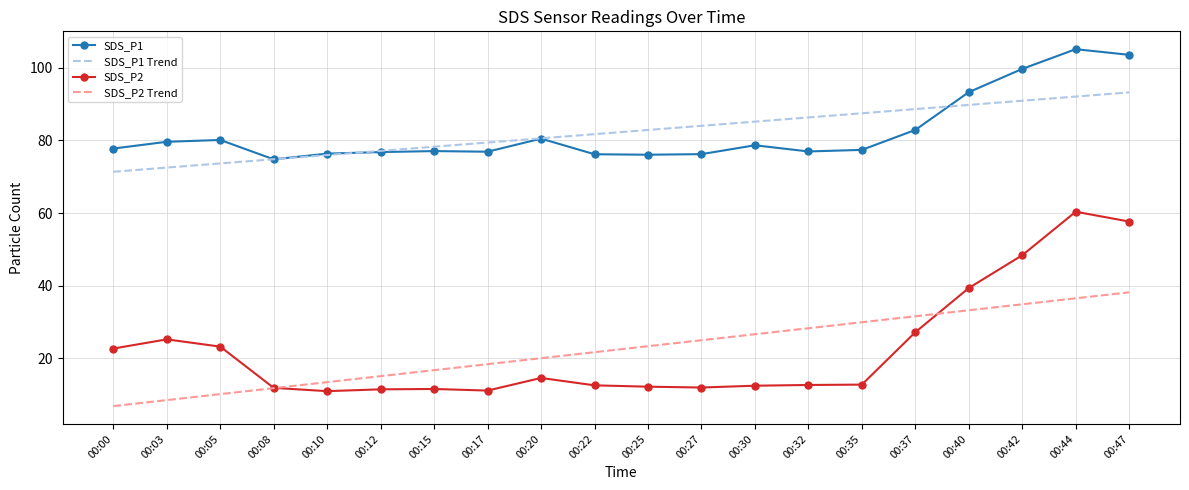

The SDS_P2 Trend series shows 17.2 at 00:44. True or false?

False